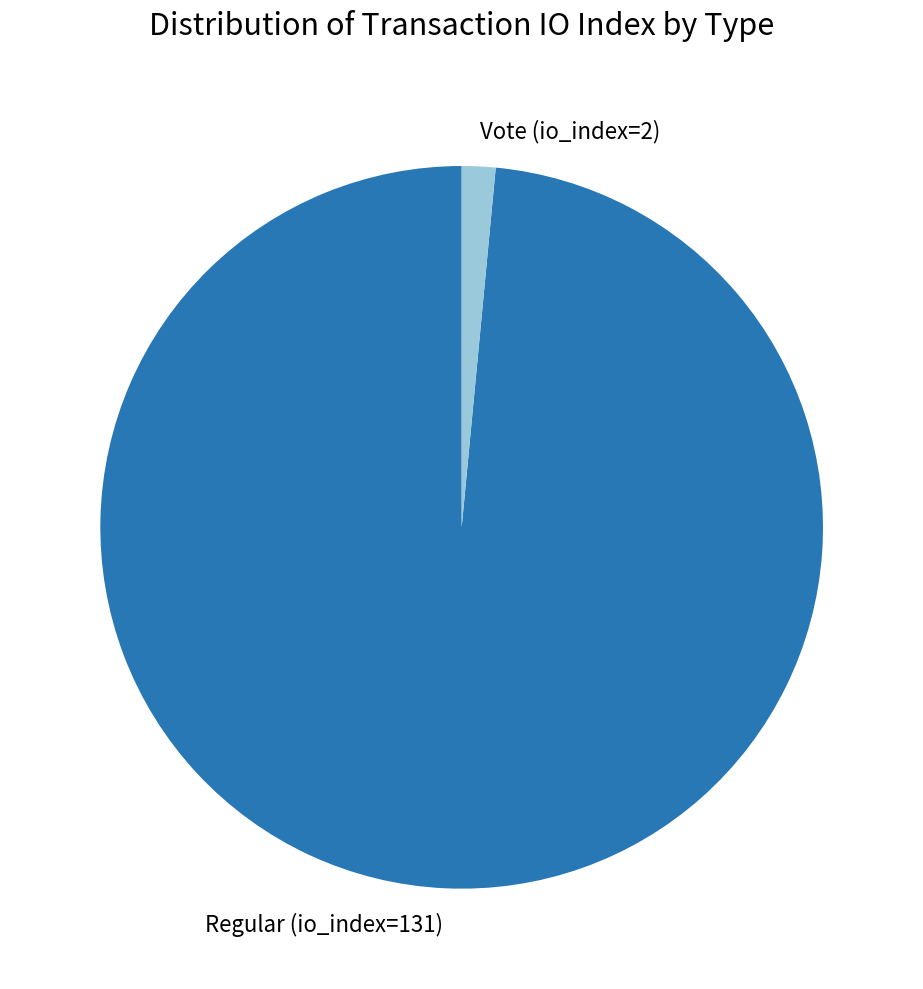

What is the ratio of the value at Regular (io_index=131) to the value at Vote (io_index=2)?

65.5